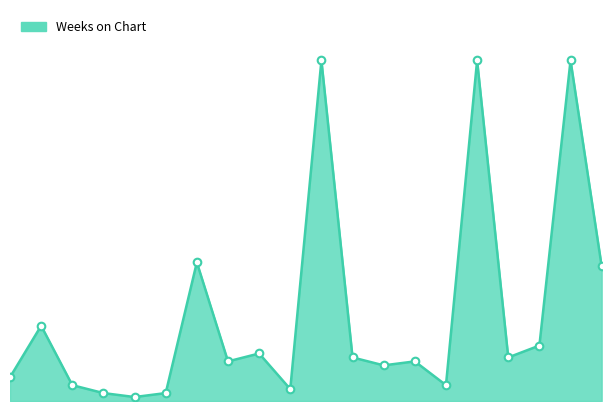

Does the chart have visible grid lines?

No